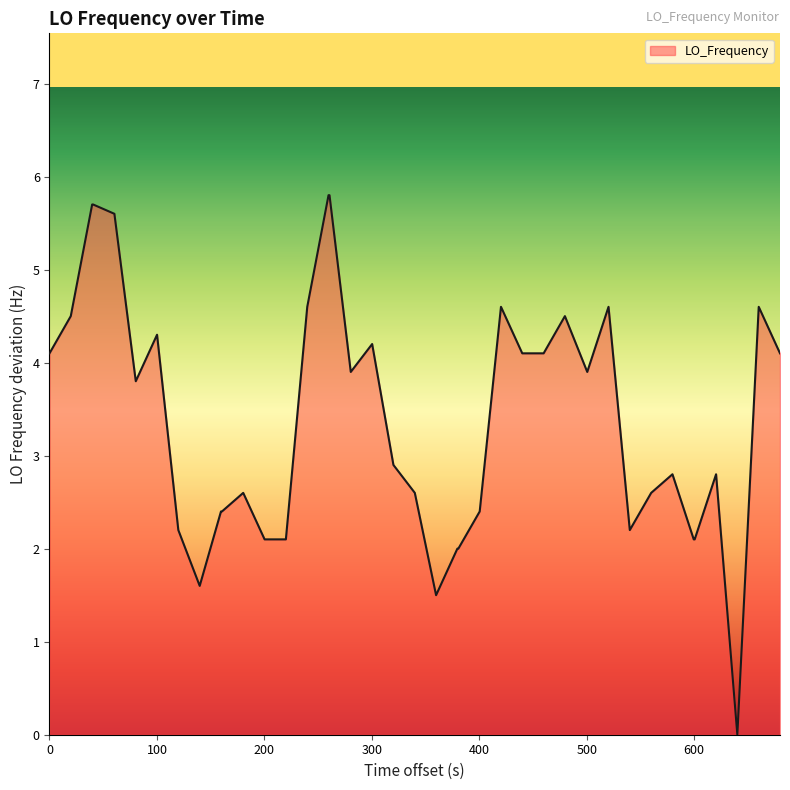

What is the difference between the maximum and minimum values?

5.8